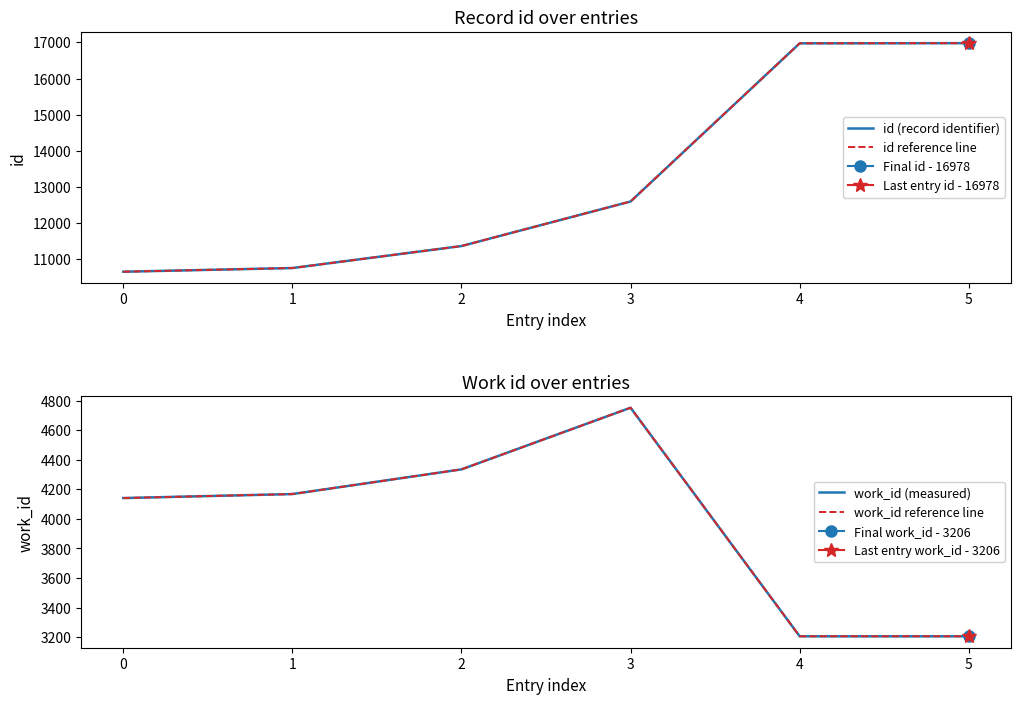

What is the average value of the work_id reference line series?

3968